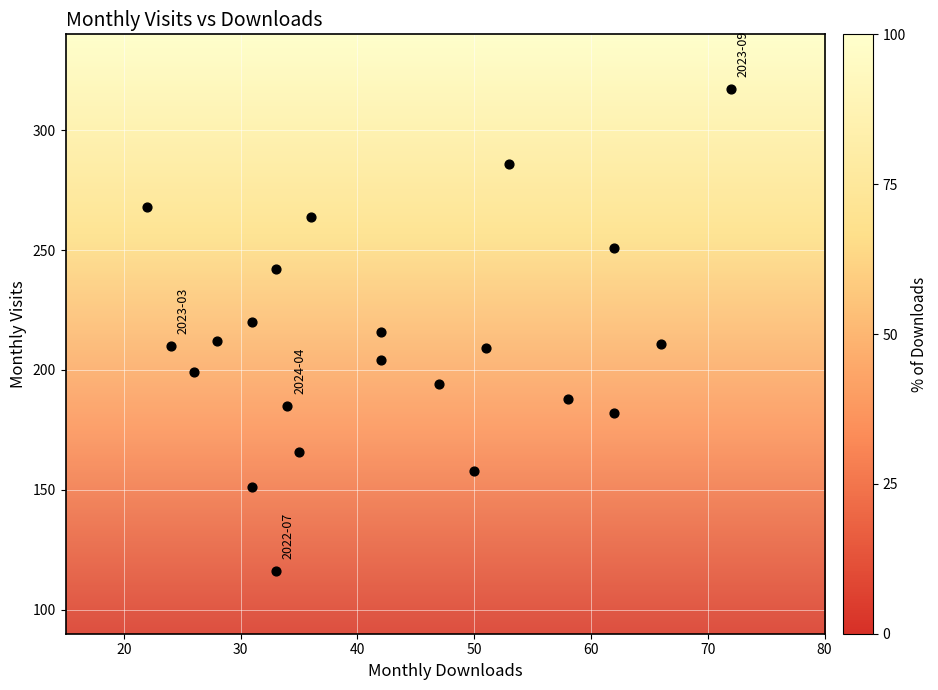

What is the range of Y values (max minus min)?

201